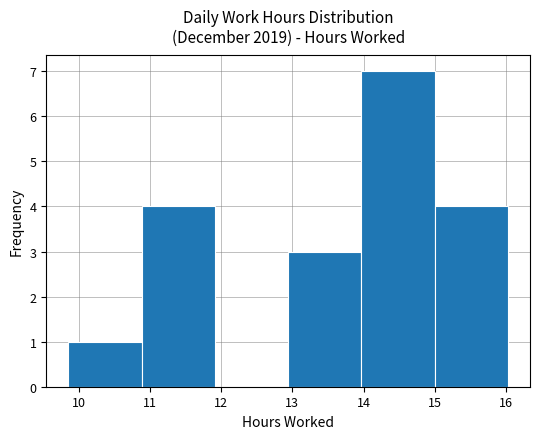

What is the height of the bar covering 9.85 to 10.88 on the x-axis? Neither the bar edges nor the heights are printed on the chart, so give them approximately, as read against the axes.

1